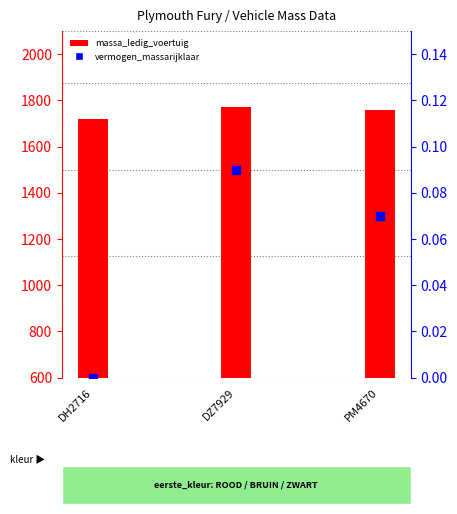

At how many categories does at least one series exceed 1337?

3